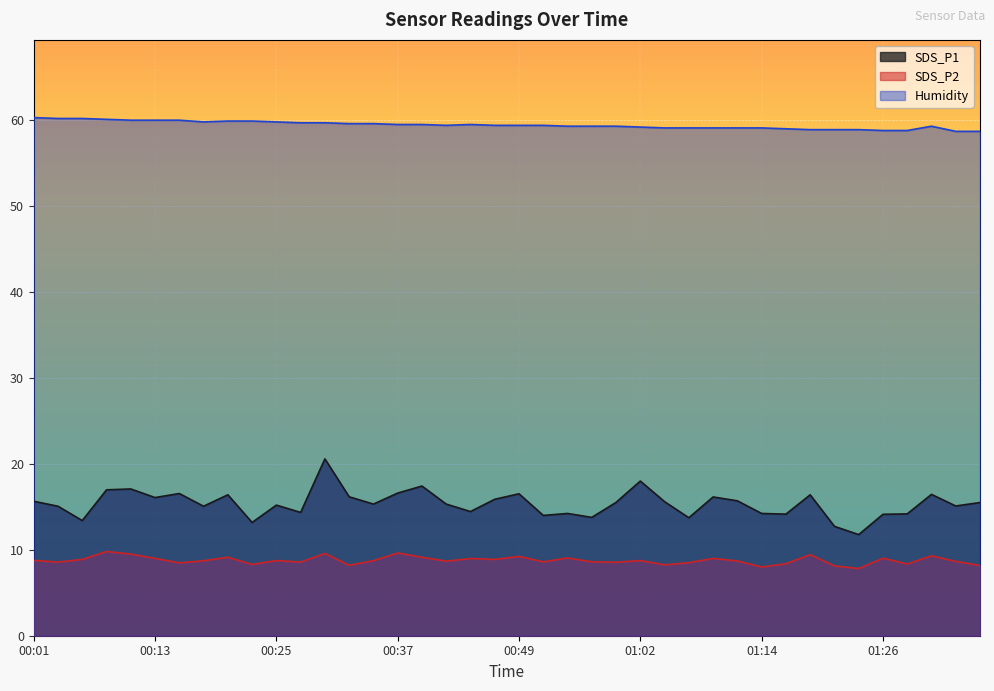

List the series in order of their peak value, highest first.

Humidity, SDS_P1, SDS_P2